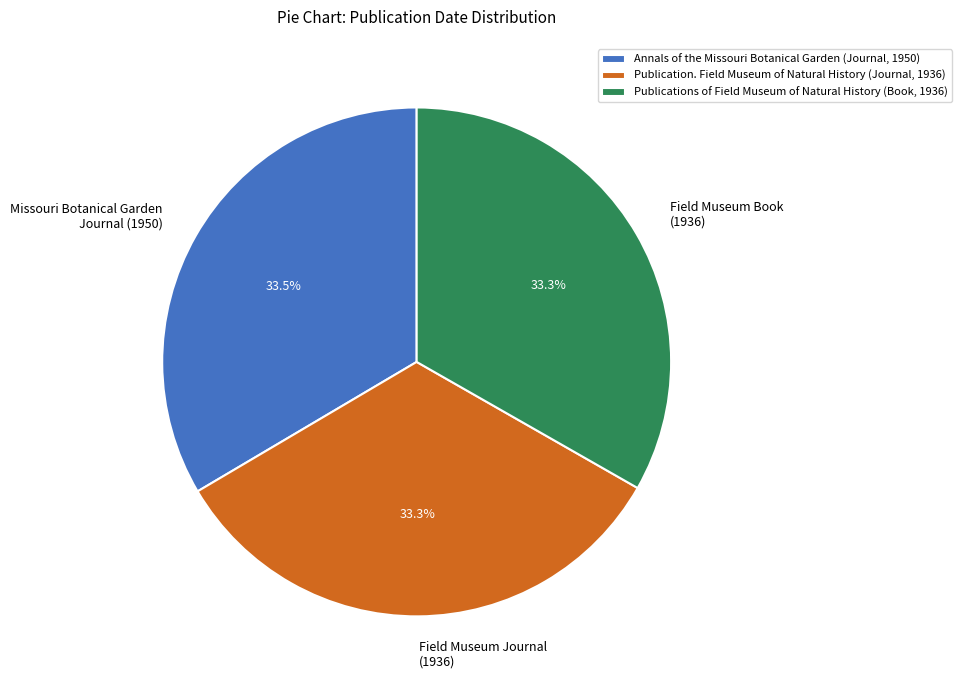

Is there a majority slice in this chart?

No